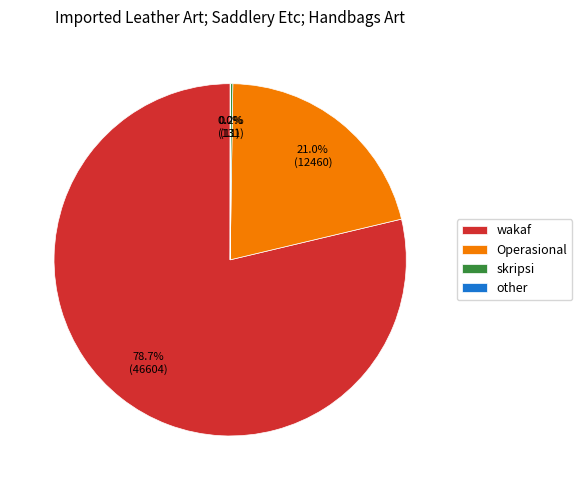

What percentage do wakaf and Operasional together represent?

99.8%